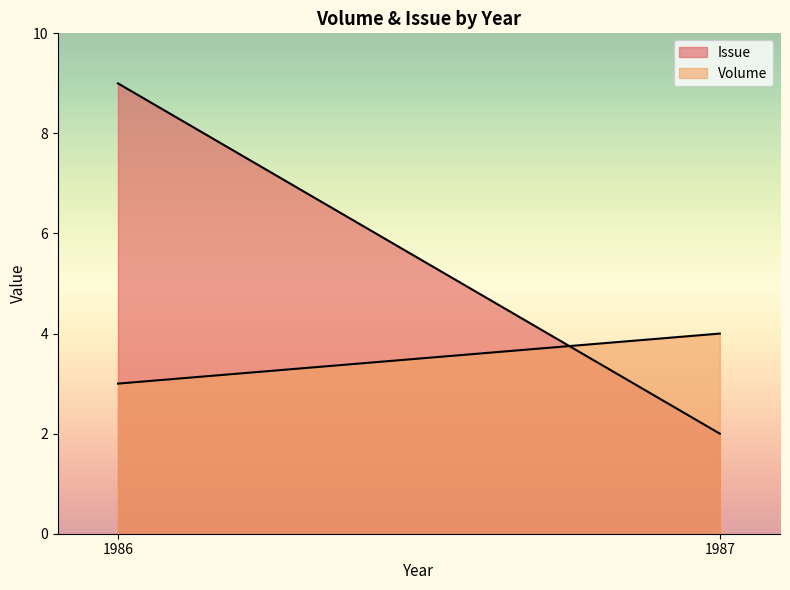

Reading left to right, extract all data points from this chart.

Issue: 1986=9	1987=2
Volume: 1986=3	1987=4